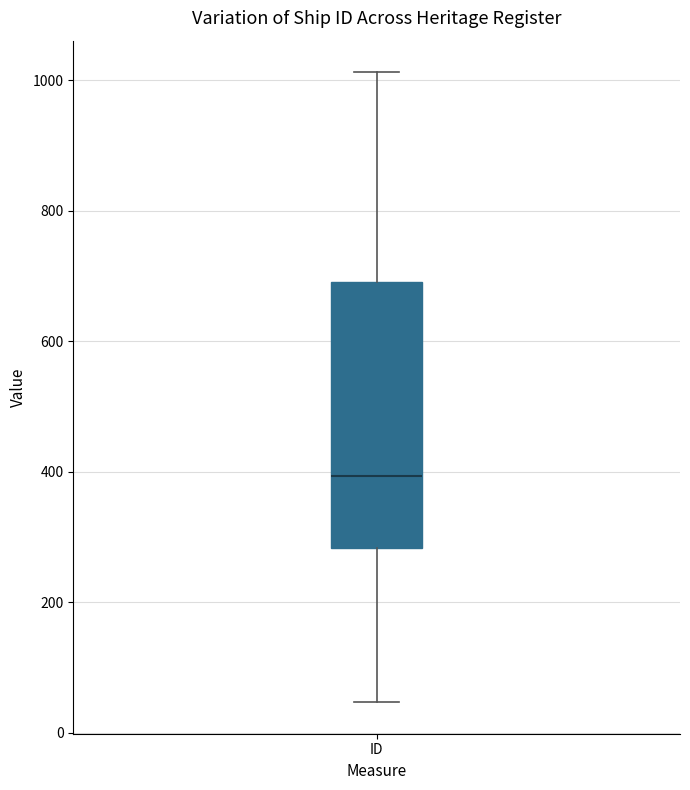

Transcribe this box plot: give where the median line is, the range the box spans, and where the two whiskers end, as read against the y-axis. The values are not printed on the chart, so give them approximately, as read against the axis.

median 400, box 280 to 700, whiskers 40 to 1020